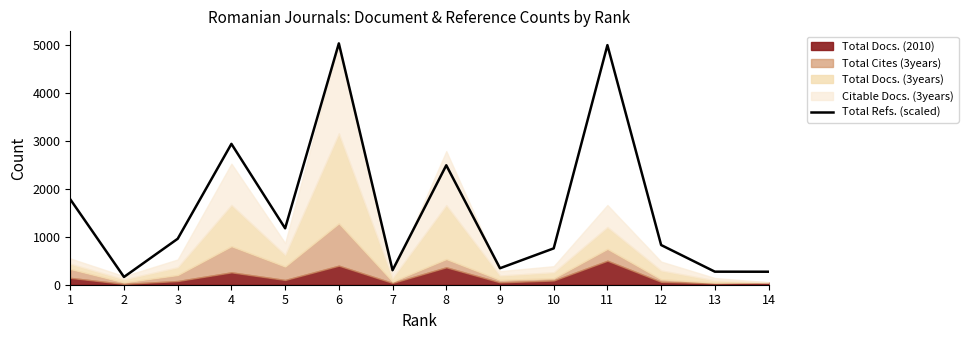

At which label does the data first exceed 957?

1